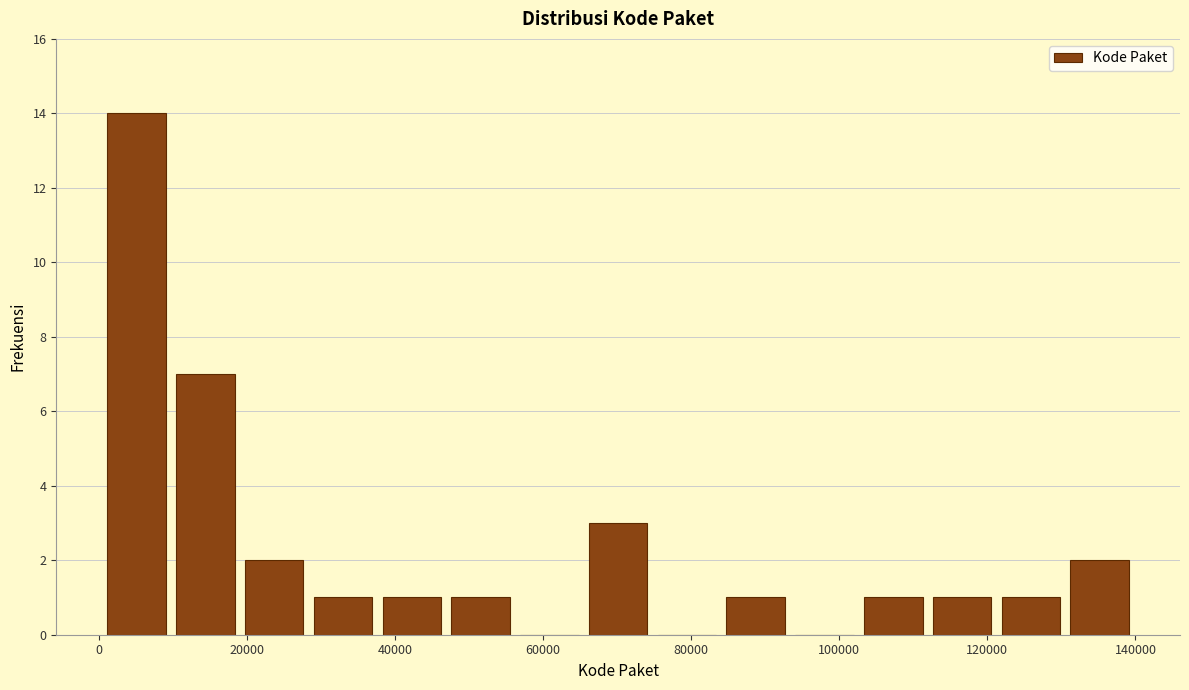

Reading left to right, transcribe this chart: for each bar, give the range it covers on the x-axis and its height. Neither the bar edges nor the heights are printed on the chart, so give them approximately, as read against the axes.

0 to 10000: 14
10000 to 20000: 7
20000 to 28000: 2
28000 to 38000: 1
38000 to 46000: 1
46000 to 56000: 1
56000 to 66000: 0
66000 to 74000: 3
74000 to 84000: 0
84000 to 94000: 1
94000 to 102000: 0
102000 to 112000: 1
112000 to 122000: 1
122000 to 130000: 1
130000 to 140000: 2